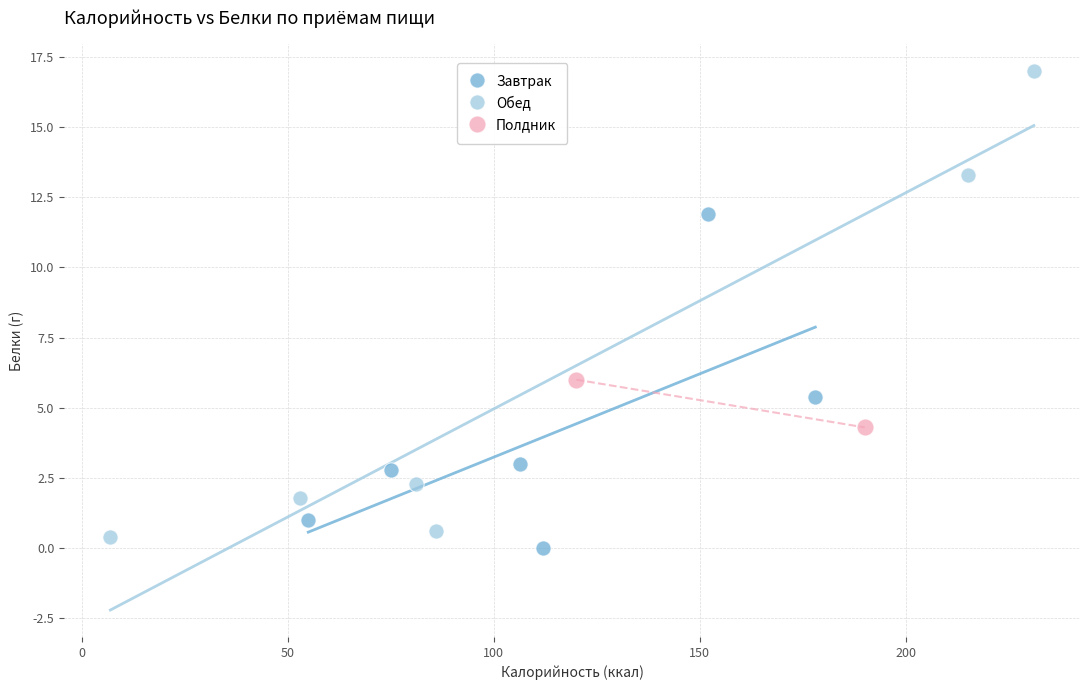

What are all the series names shown in the legend?

Завтрак, Обед, Полдник